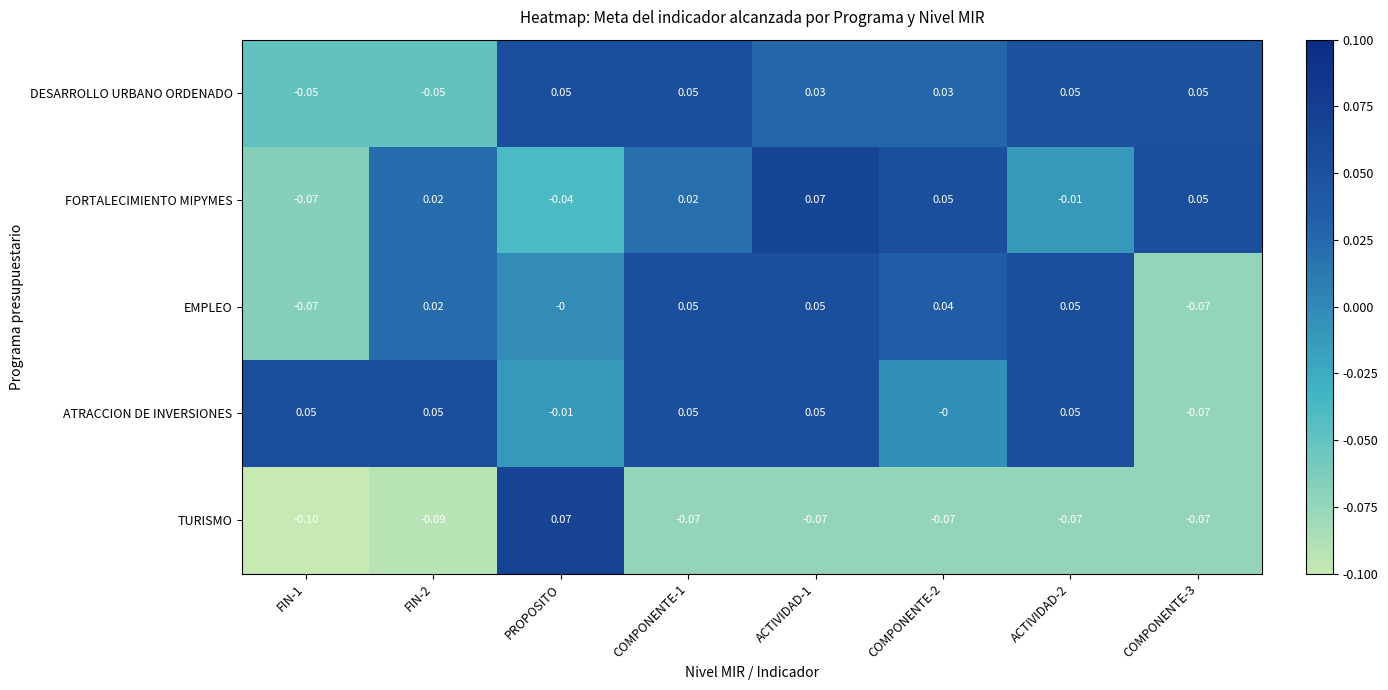

Where is EMPLEO nearest to the value 0?

PROPOSITO